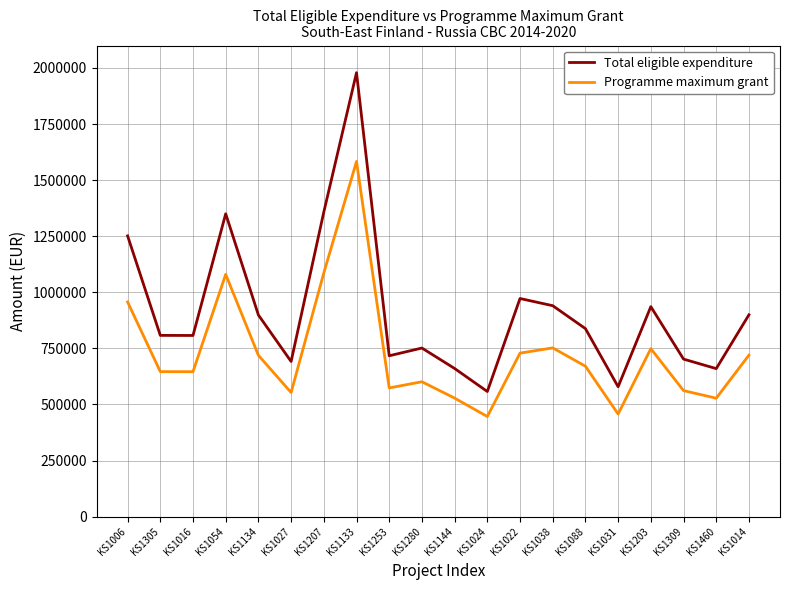

True or false: Programme maximum grant and Total eligible expenditure cross at least once.

False